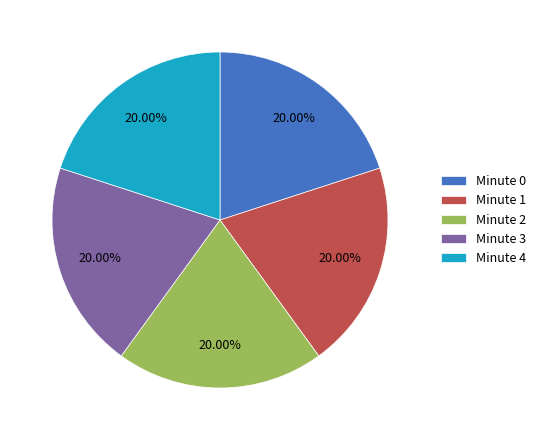

Is there a majority slice in this chart?

No